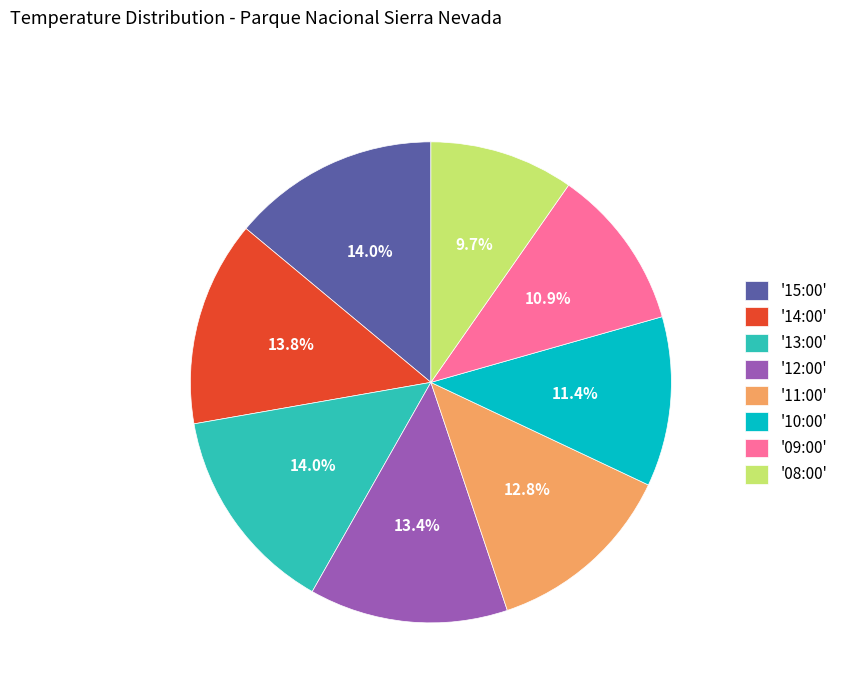

Does '15:00' represent more than half of the total?

No